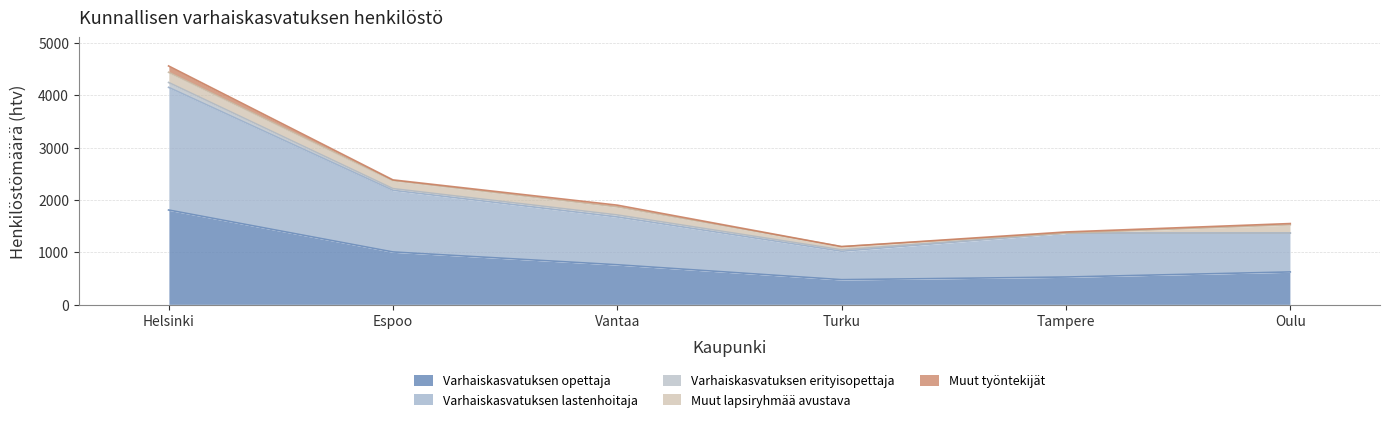

What are all the series names shown in the legend?

Varhaiskasvatuksen opettaja, Varhaiskasvatuksen lastenhoitaja, Varhaiskasvatuksen erityisopettaja, Muut lapsiryhmää avustava, Muut työntekijät